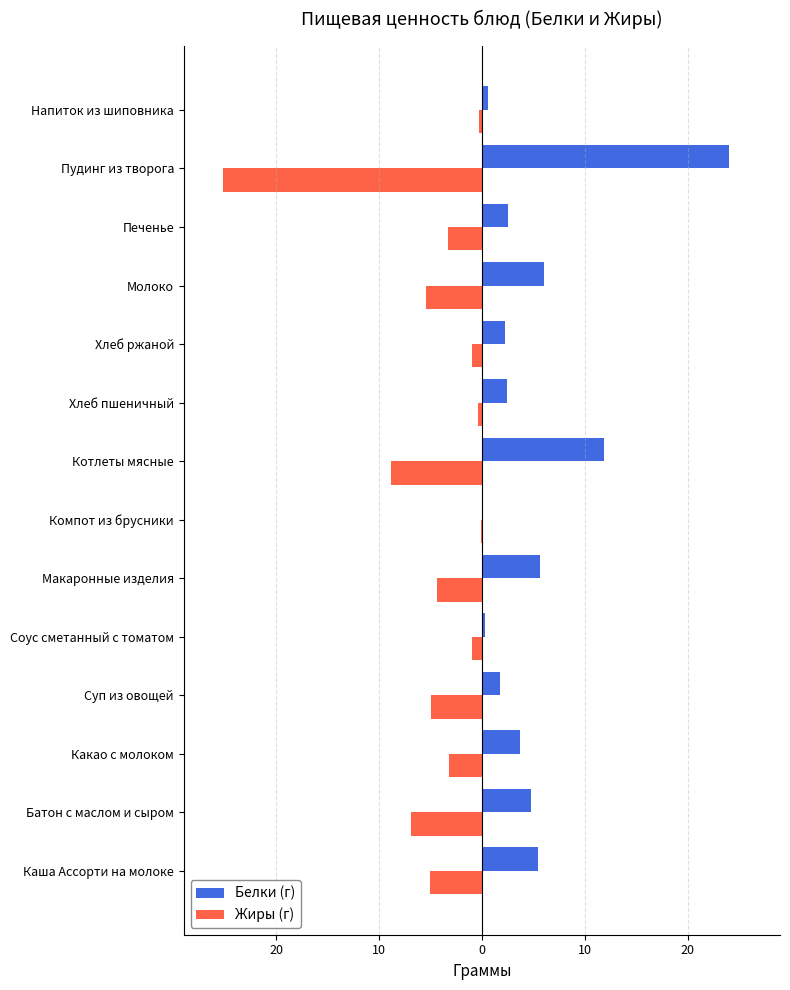

What are all the series names shown in the legend?

Белки (г), Жиры (г)